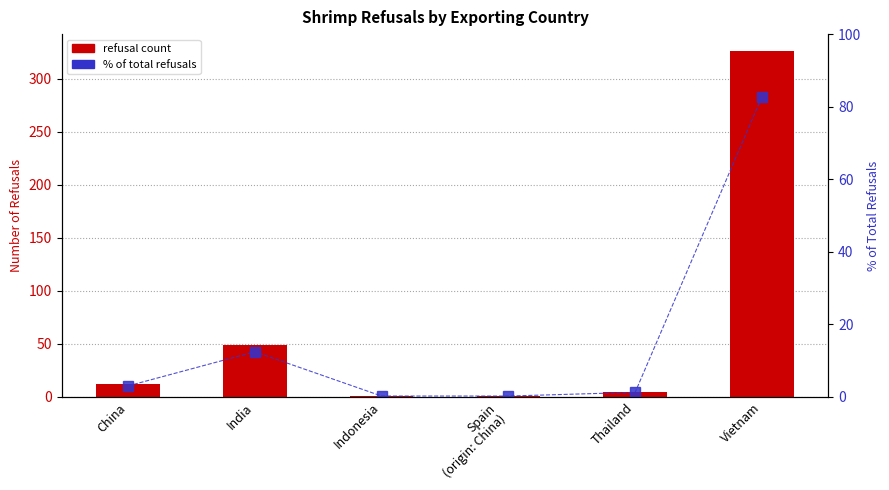

At which label is % of total refusals closest to 41?

India